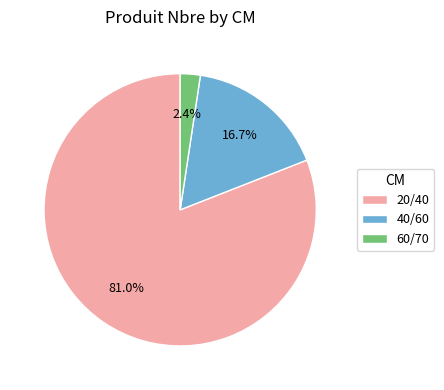

Which slice is the smallest?

60/70